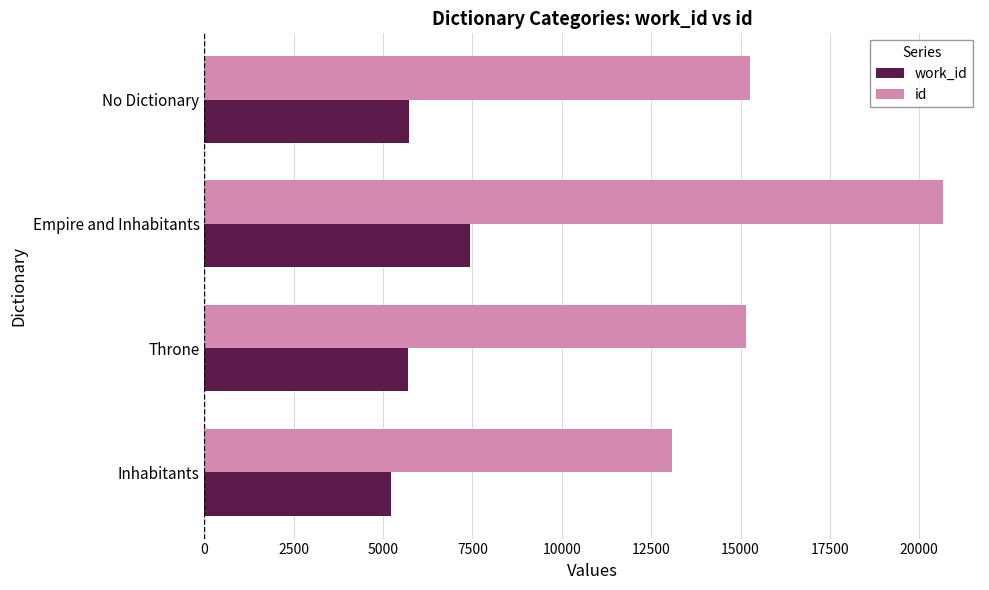

What is the sum of all work_id values?

24061